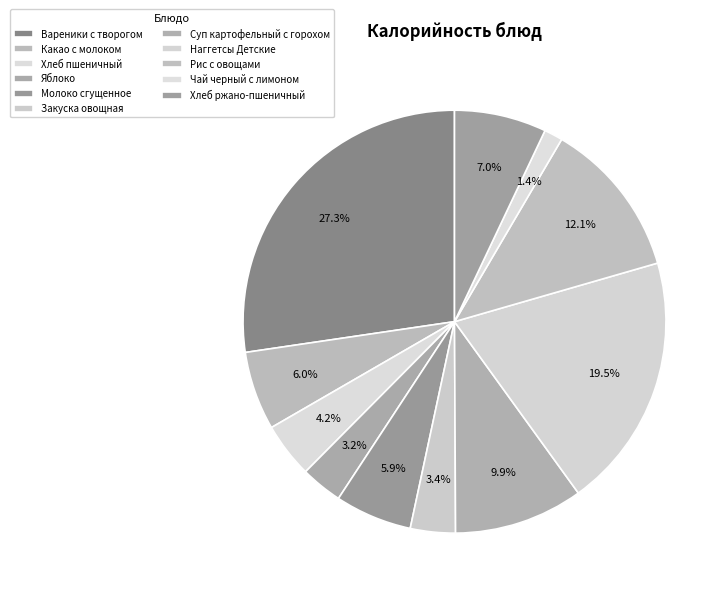

How many segments does this pie chart have?

11